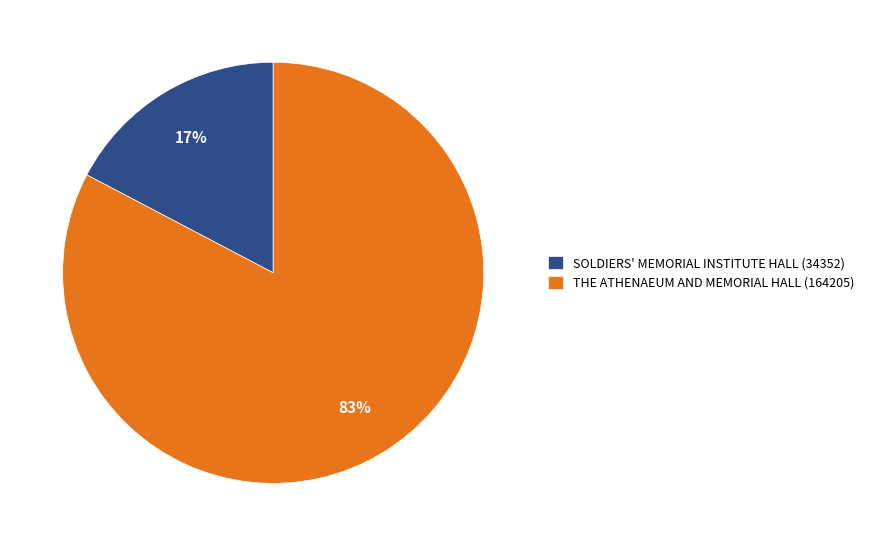

Combined, do SOLDIERS' MEMORIAL INSTITUTE HALL and THE ATHENAEUM AND MEMORIAL HALL account for over 50%?

Yes